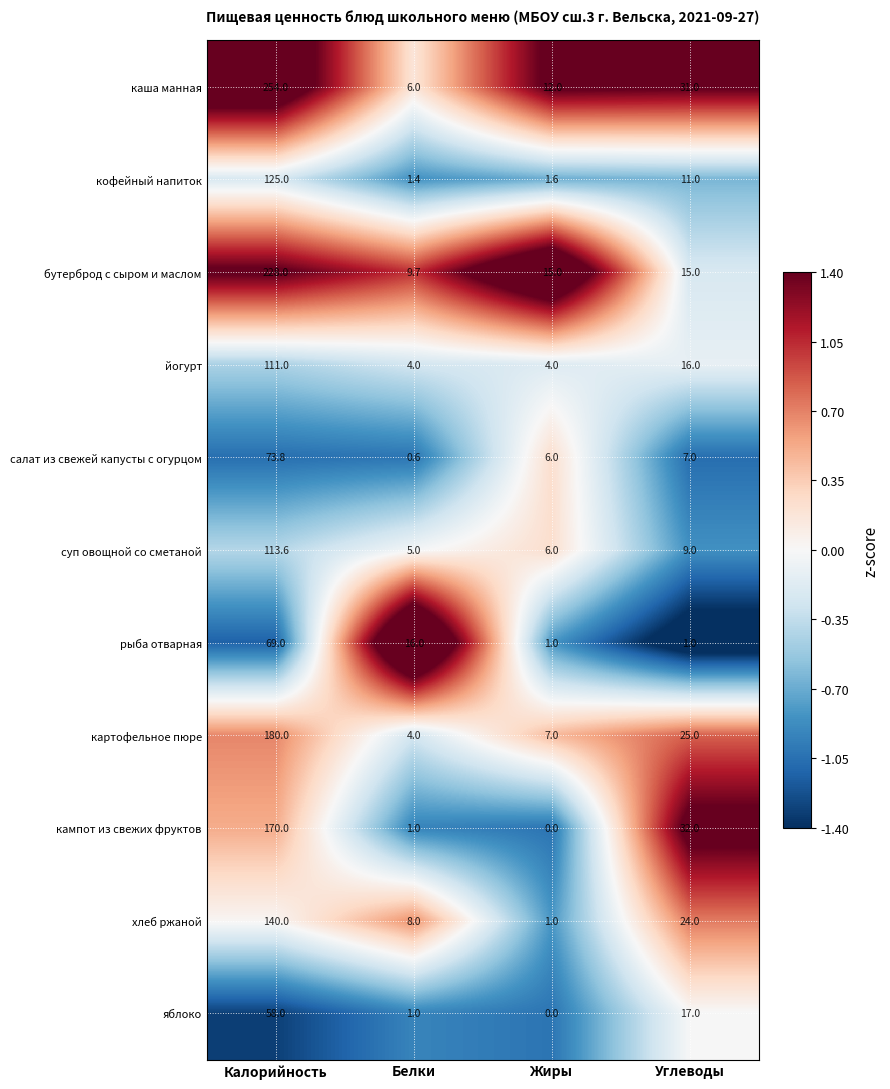

How many data points does each series have?

4